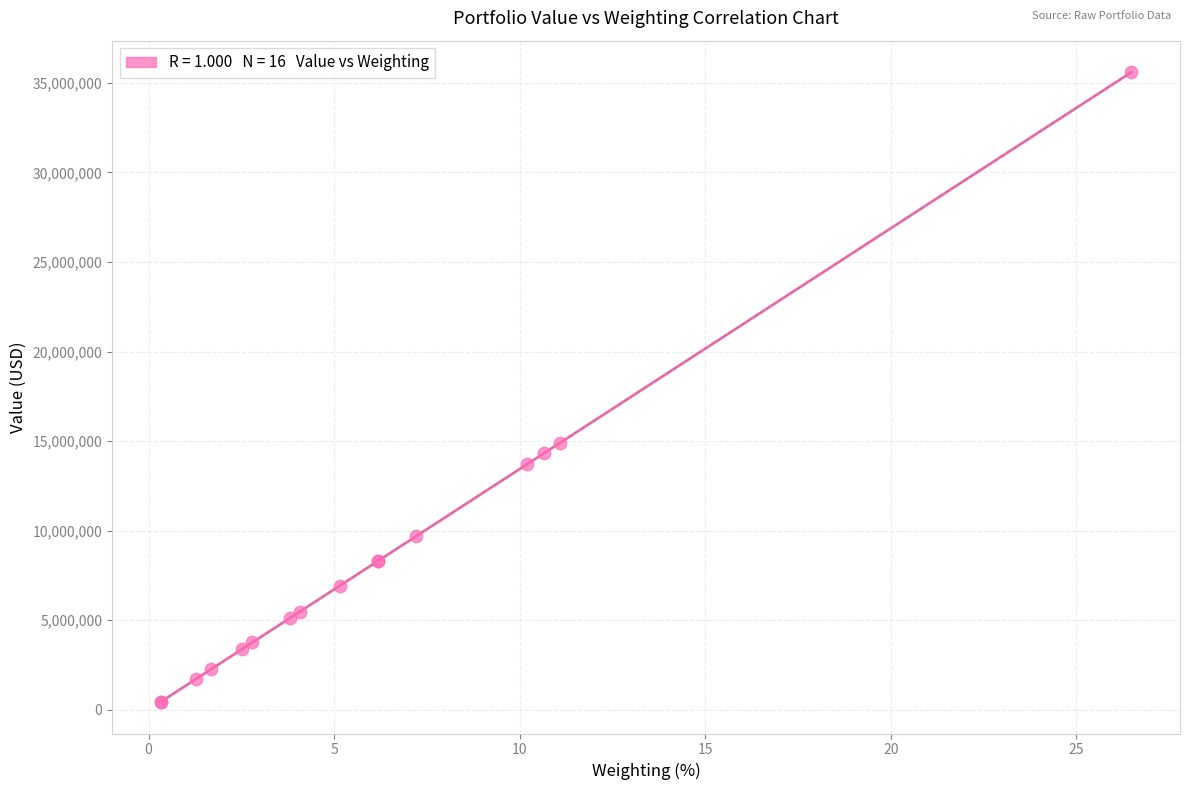

What Y value in the scatter plot is closest to 18014295?

14918040